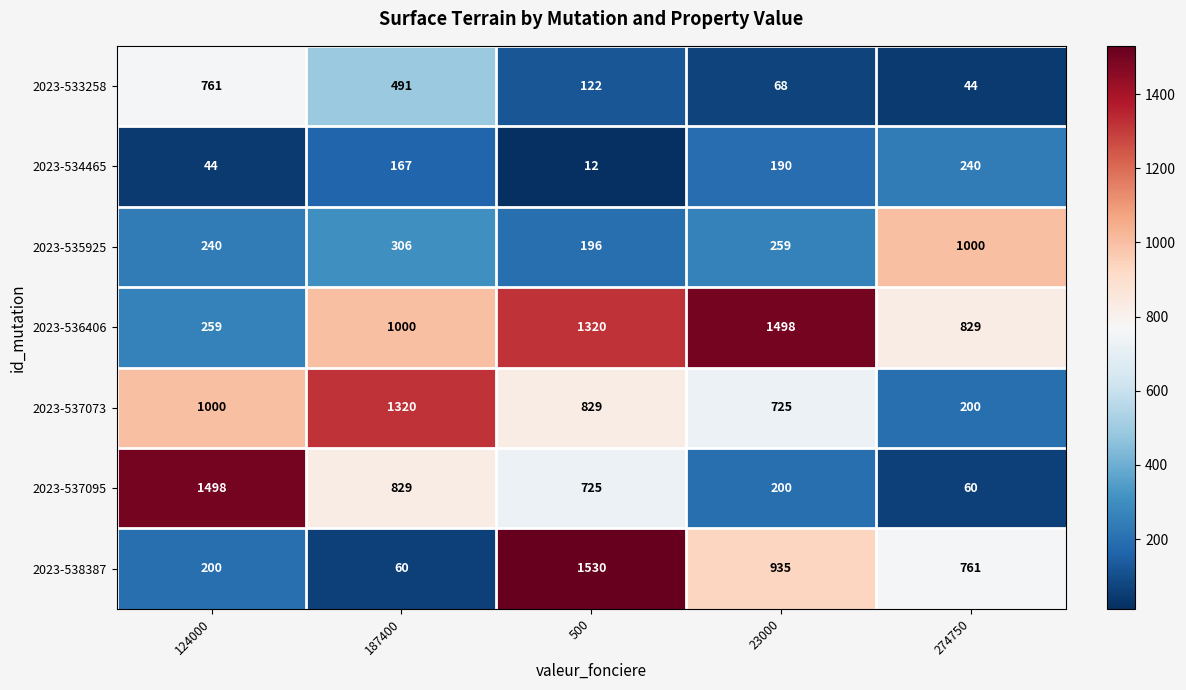

Which series has the largest total across all categories?

2023-536406